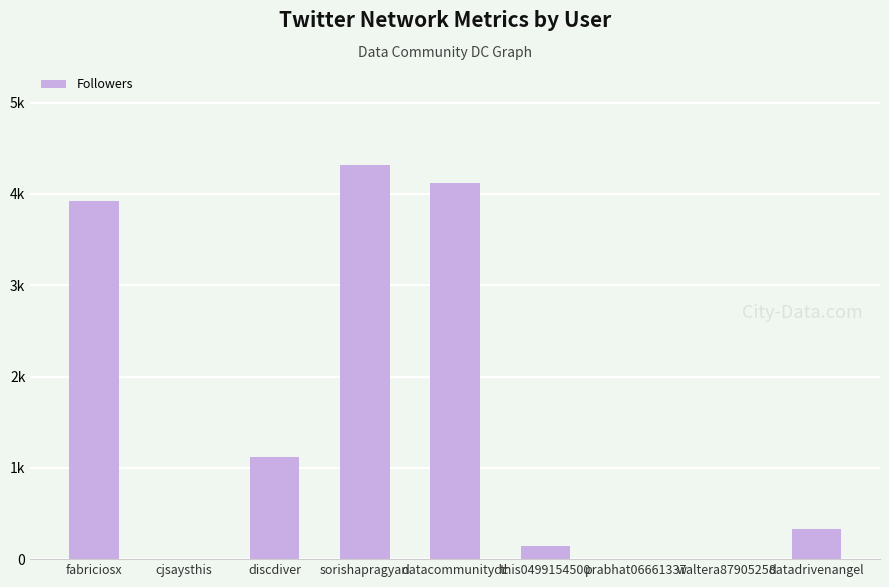

What is the difference between the maximum and minimum values?

4311